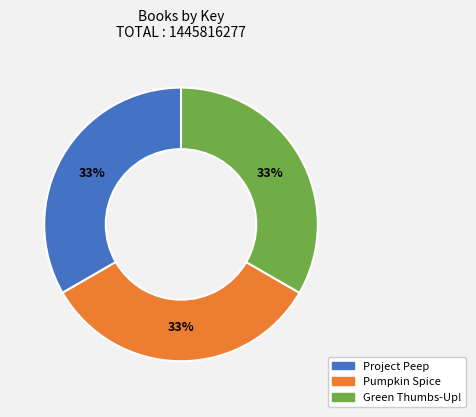

To the nearest percent, what is the average slice percentage?

33%